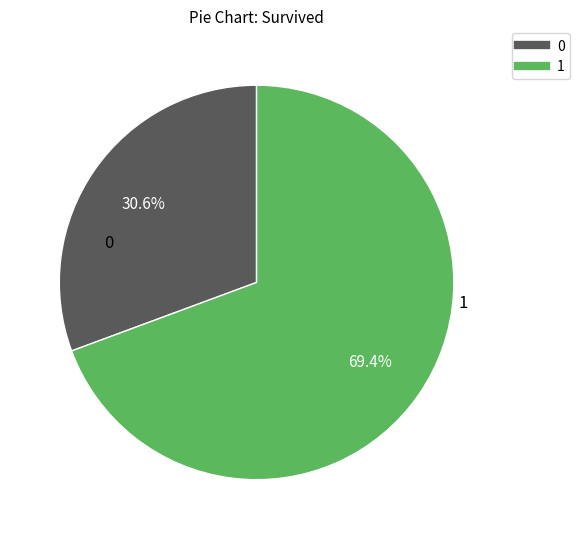

Approximately how many times larger is the value at 1 compared to 0?

2.3